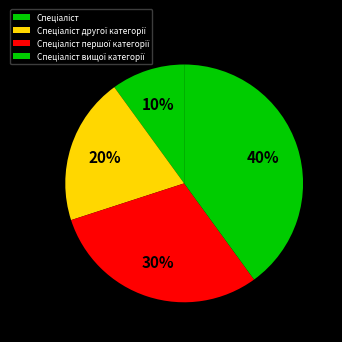

What percentage do Спеціаліст першої категорії and Спеціаліст together represent?

40.0%